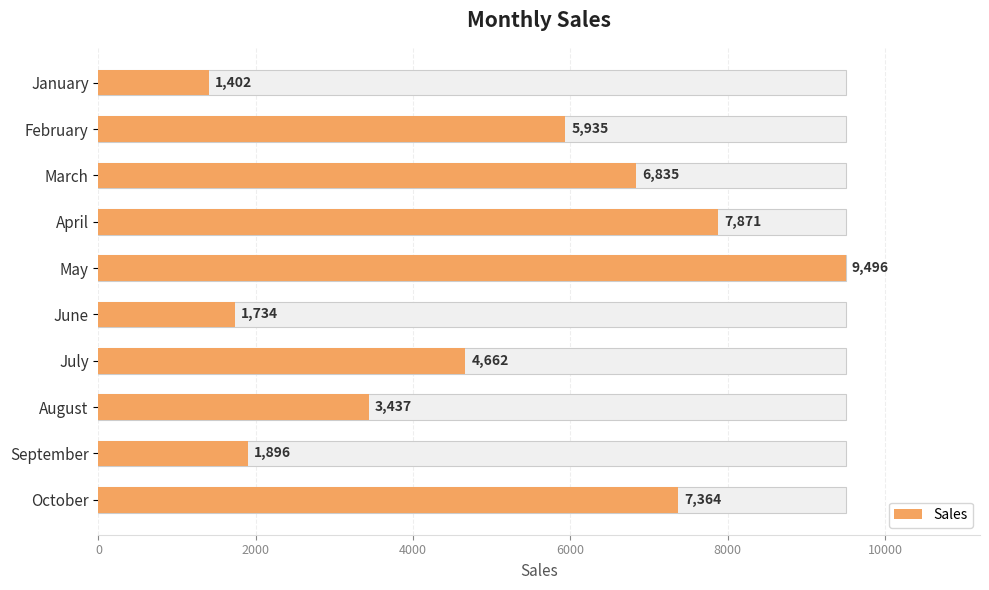

What is the change in value from January to October?

+5962